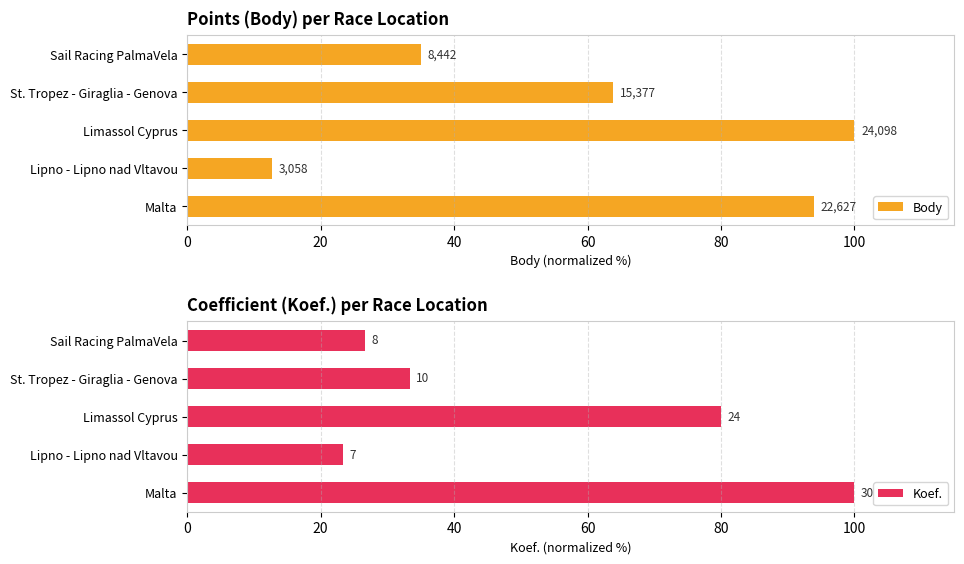

The value of Koef. at Lipno - Lipno nad Vltavou is 38.9. True or false?

False